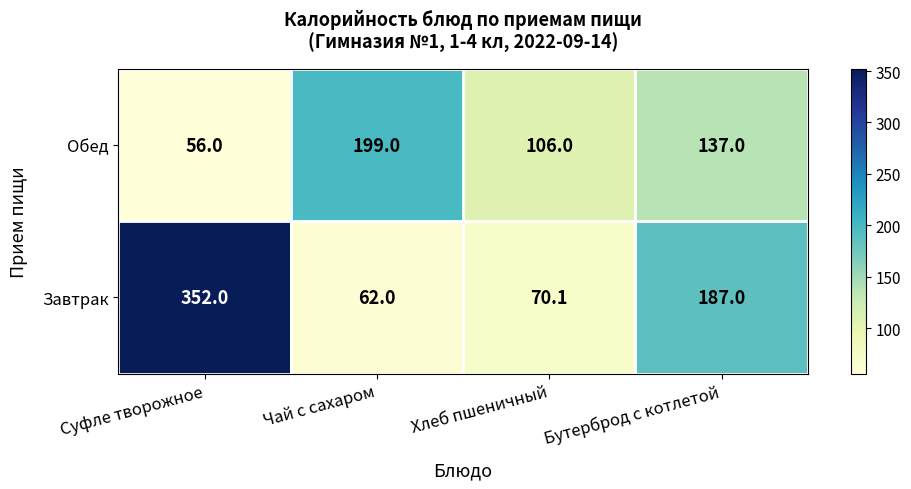

The Обед series shows 37.9 at Суфле творожное. True or false?

False